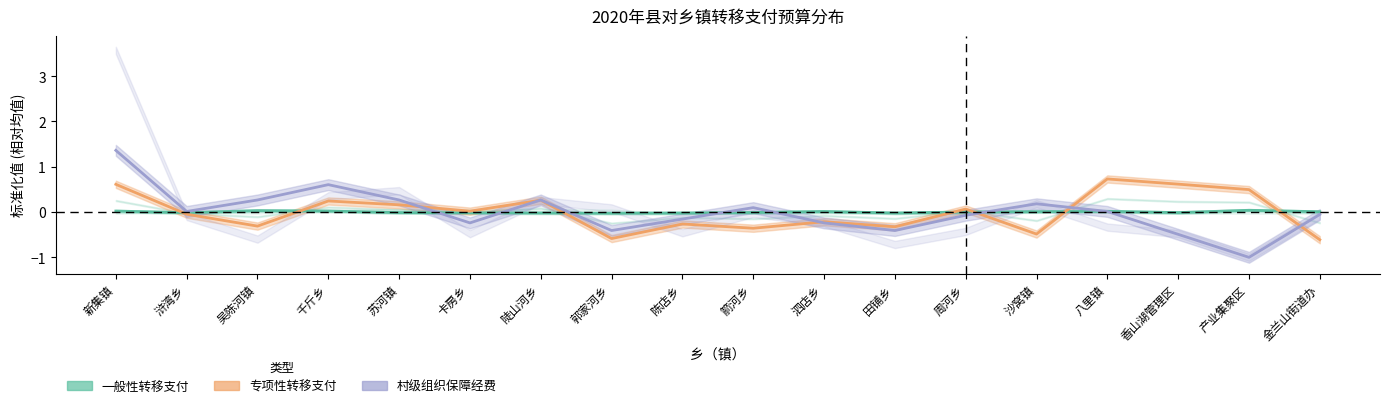

At which label is 一般性转移支付 closest to 0?

周河乡